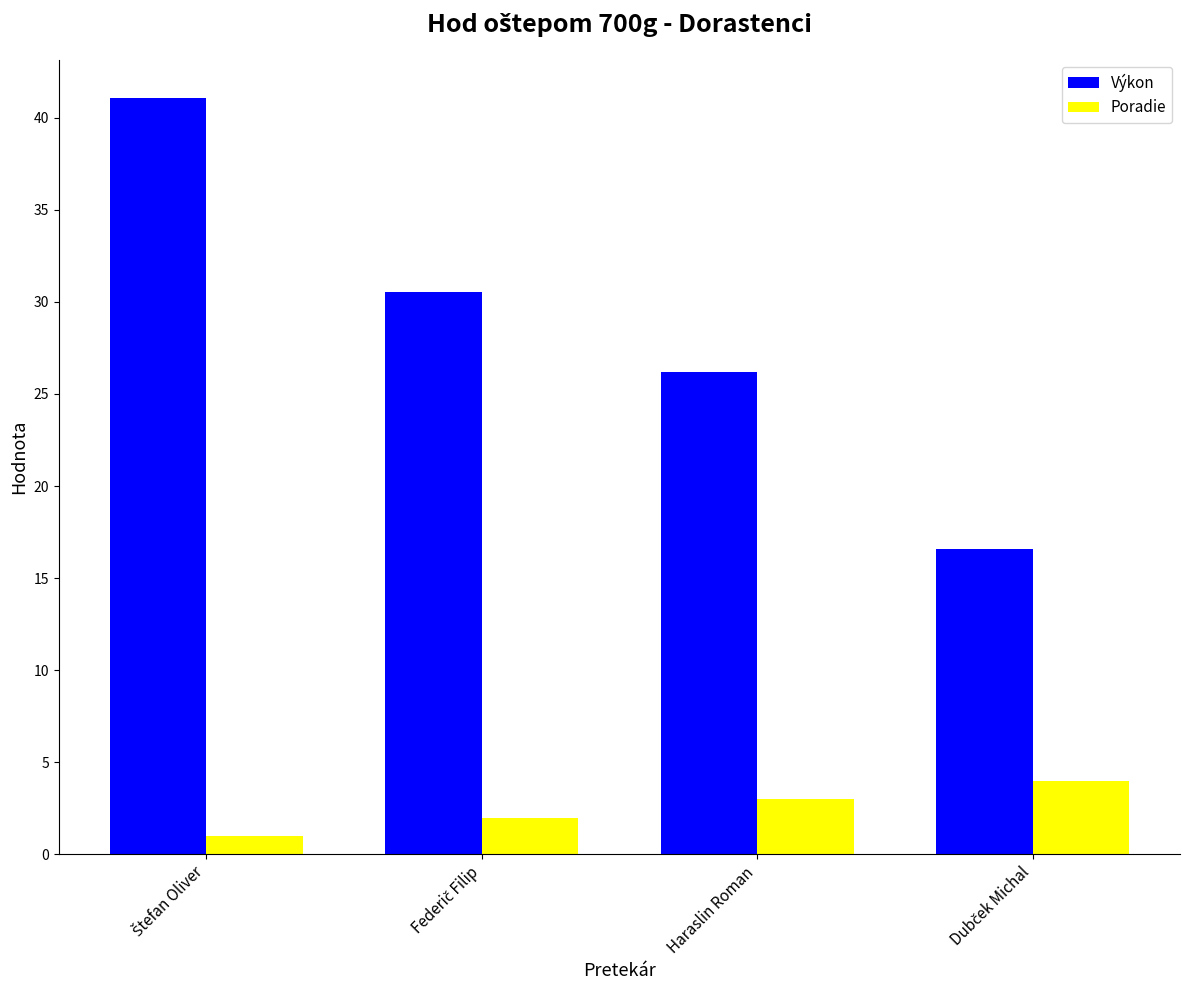

Rank the series by their average value, from highest to lowest.

Výkon, Poradie